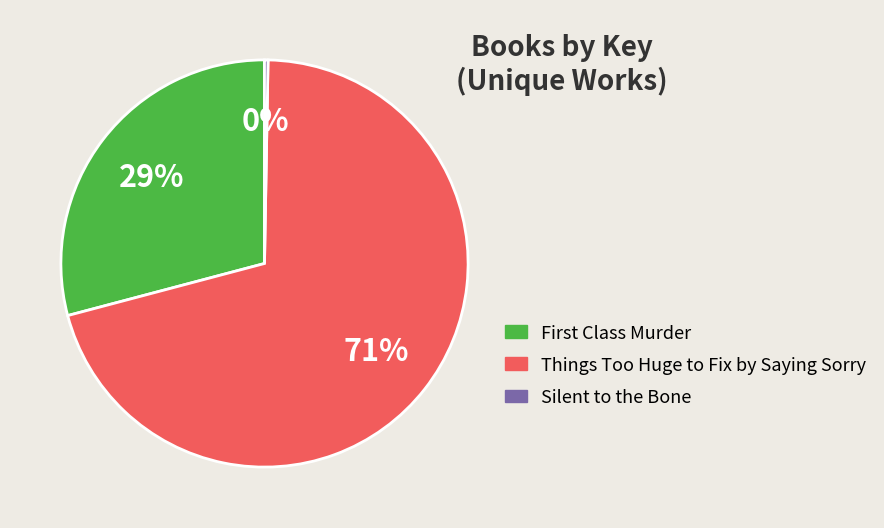

Does Things Too Huge to Fix by Saying Sorry represent more than half of the total?

Yes